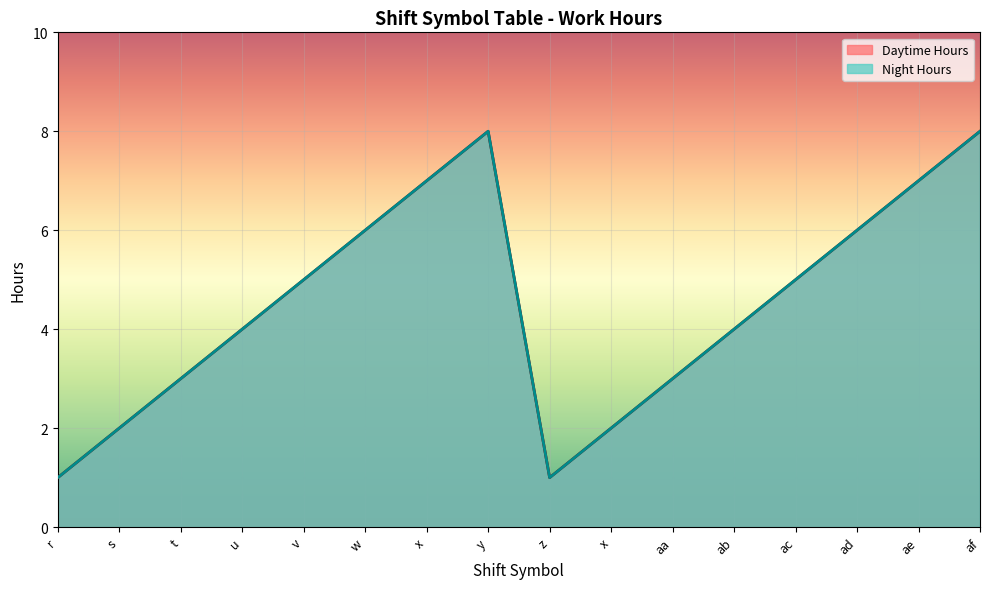

Rank the series by their maximum value, from lowest to highest.

Daytime Hours, Night Hours